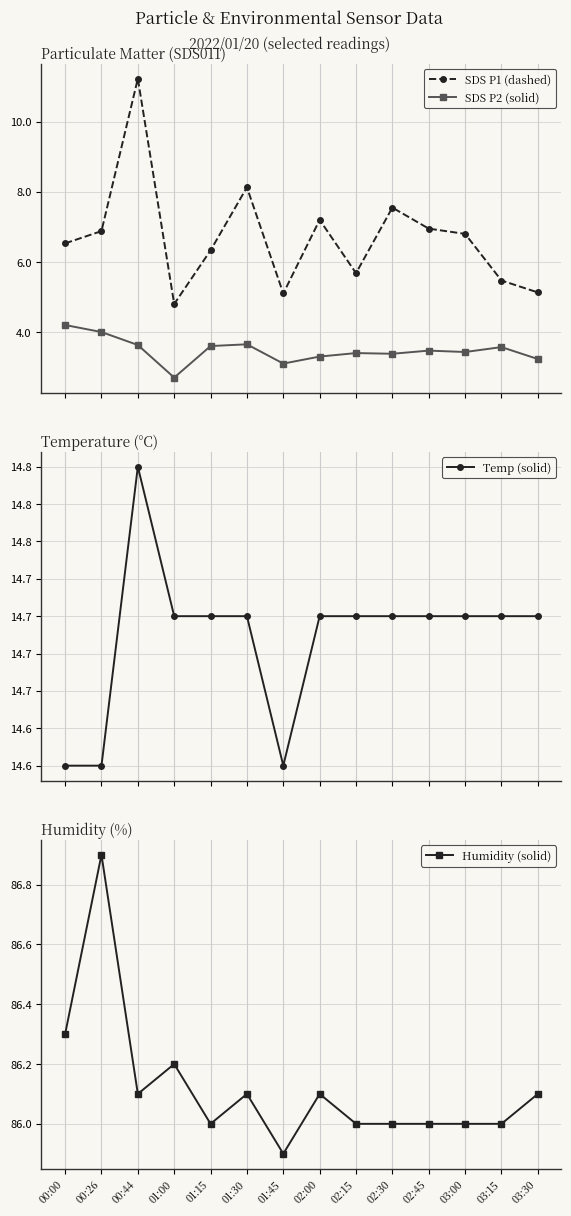

True or false: Temp (solid) has a value of 23.5 at 03:00.

False